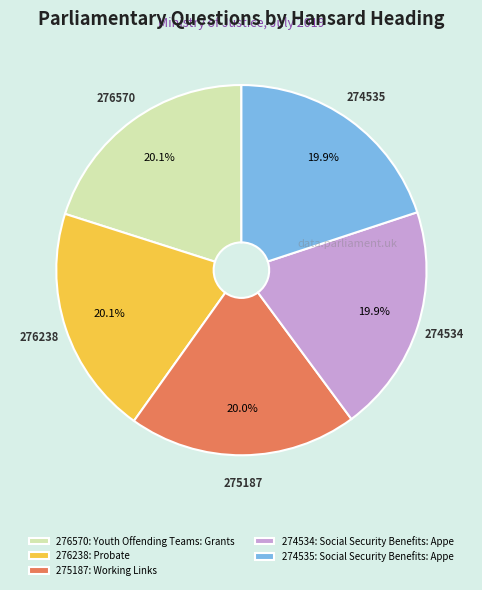

Approximately how many times larger is the value at 276238: Probate compared to 275187: Working Links?

1.0